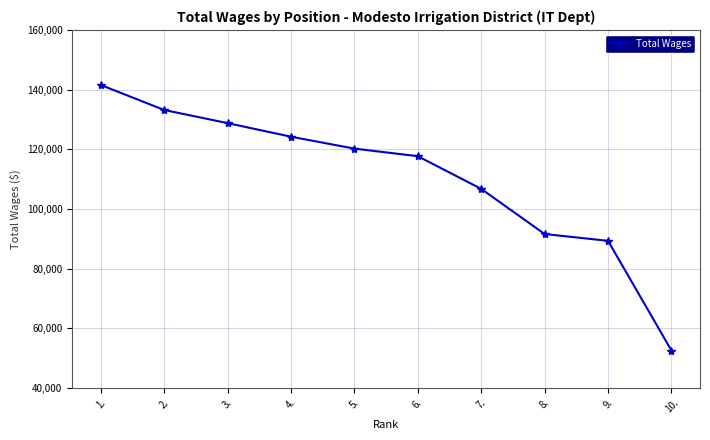

Is this an area chart (filled region under the line)?

No